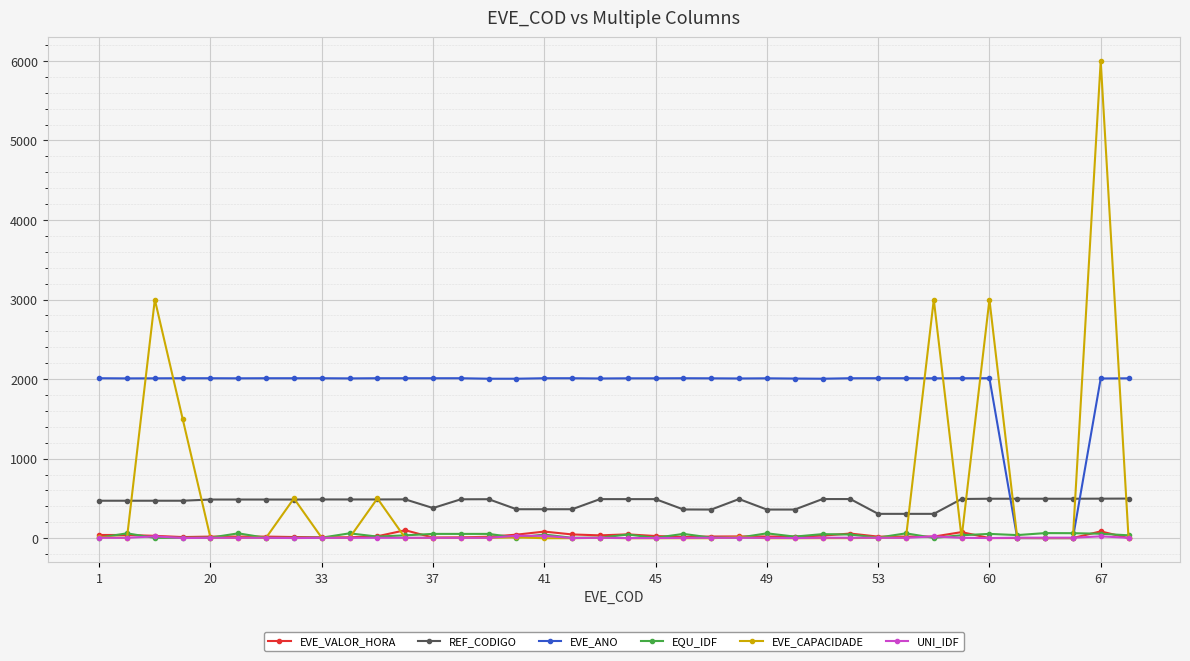

What is the average value of the EQU_IDF series?

32.2